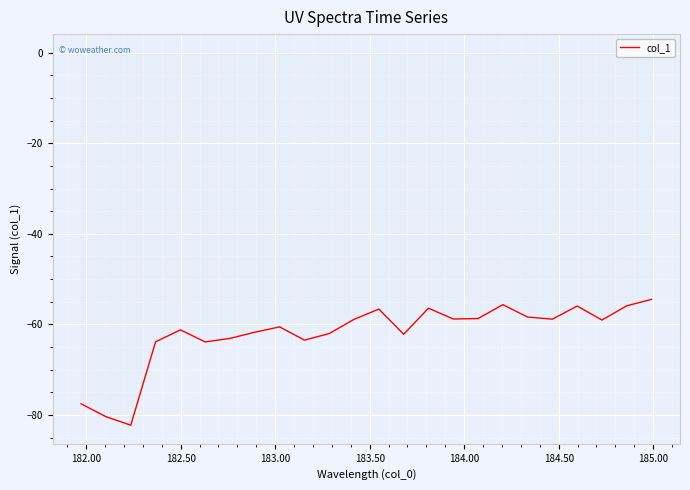

What is the average value?

-62.1